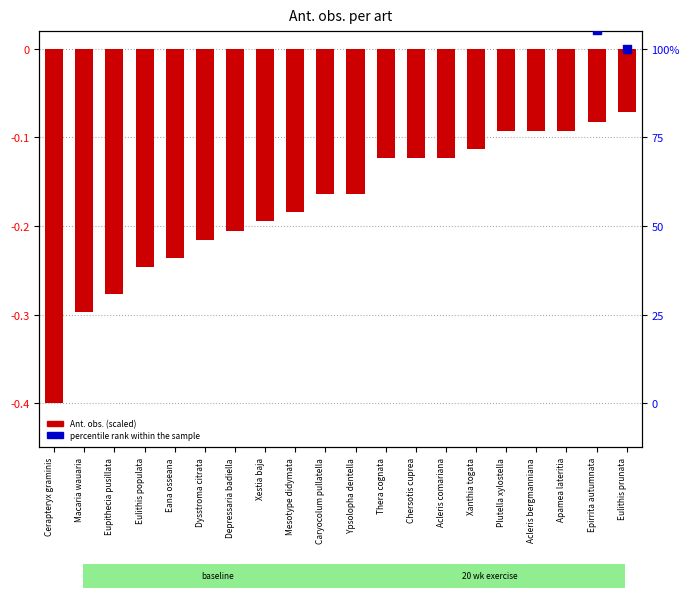

At which category is the sum across all series the highest?

Eulithis populata